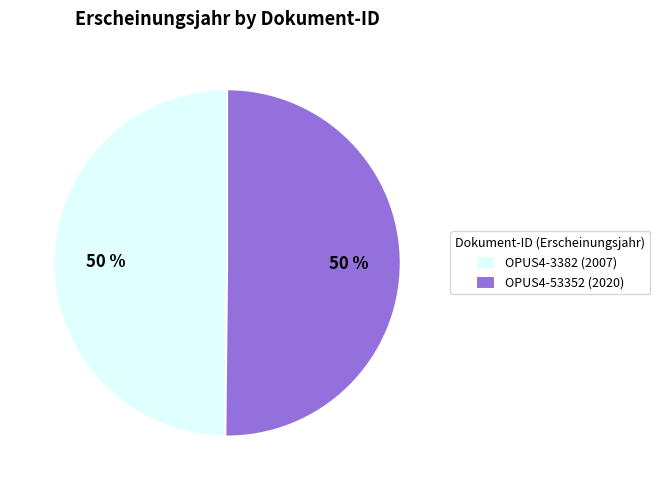

To the nearest percent, what percentage of the pie is OPUS4-3382?

50%